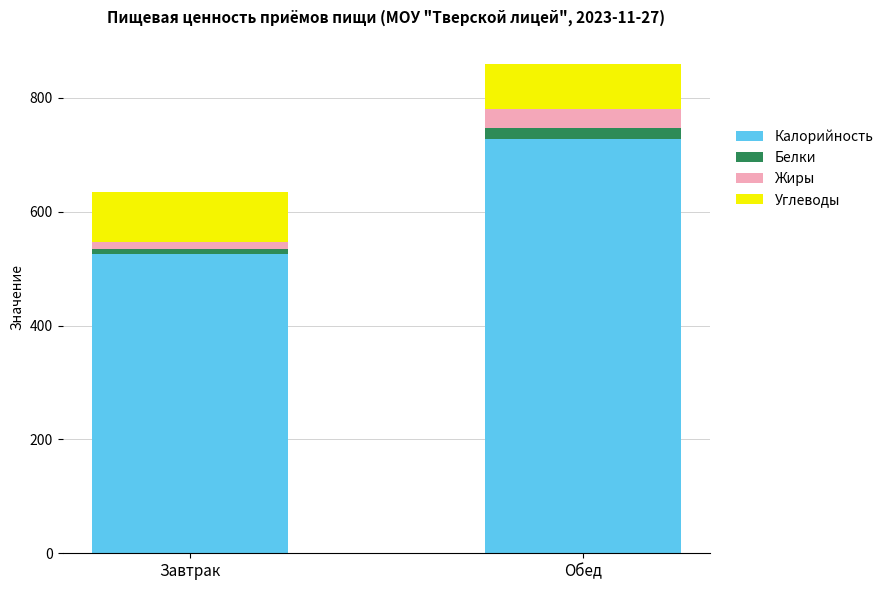

Which category has the lowest value in the Калорийность series?

Завтрак